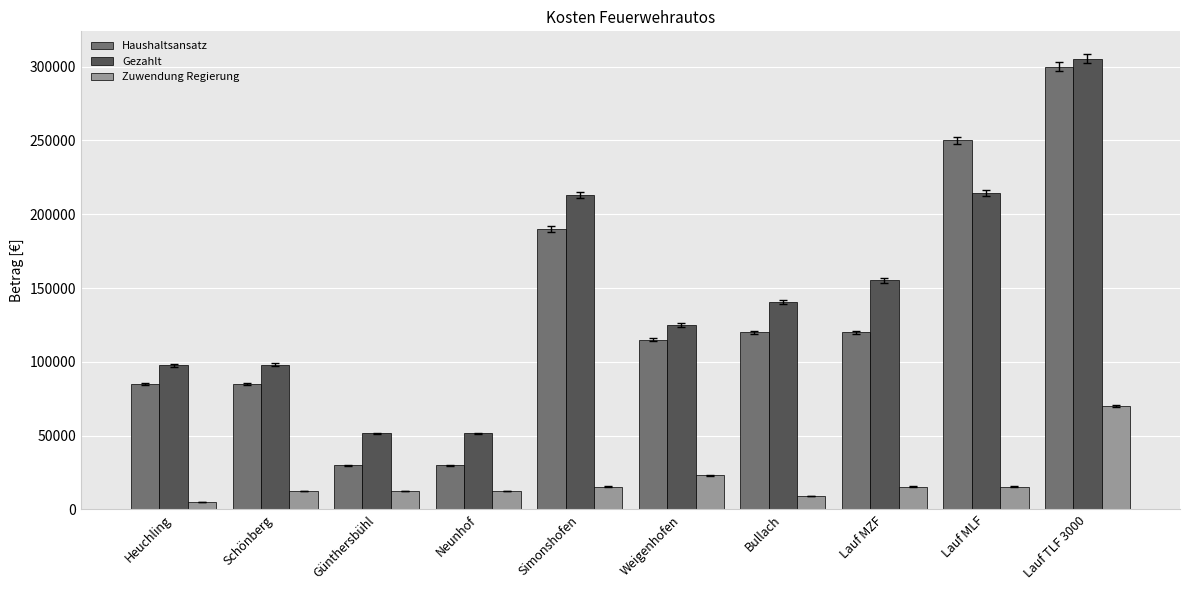

What are all the series names shown in the legend?

Haushaltsansatz, Gezahlt, Zuwendung Regierung